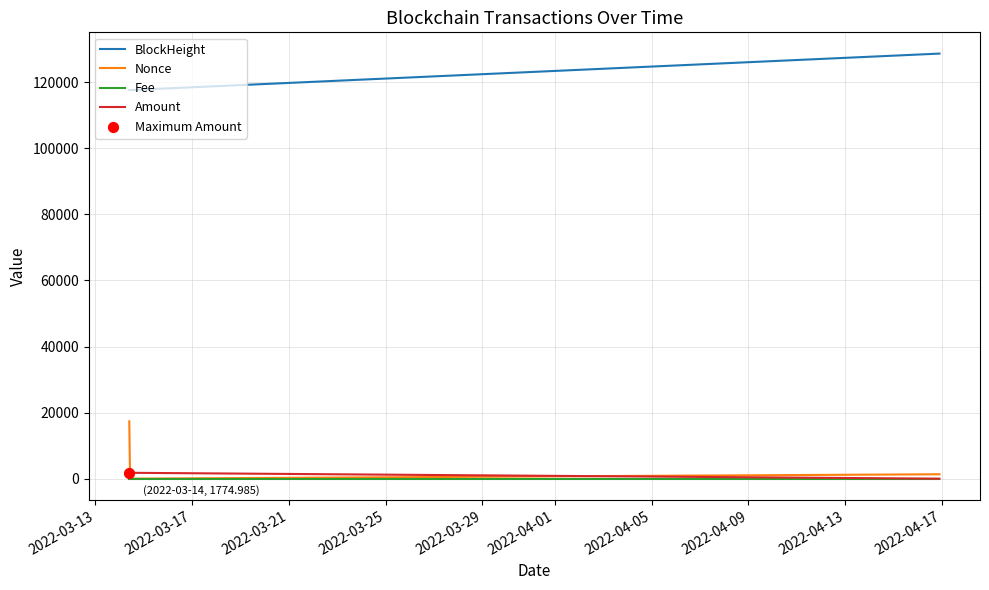

Which series has the largest range (max minus min)?

Nonce